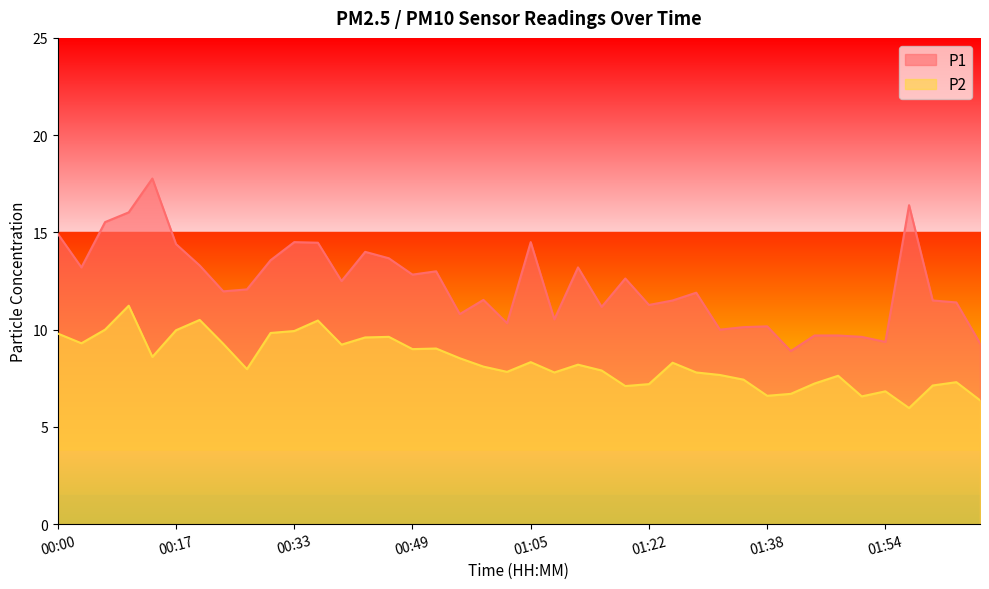

What is the difference between the highest and lowest values at 01:09?

2.7